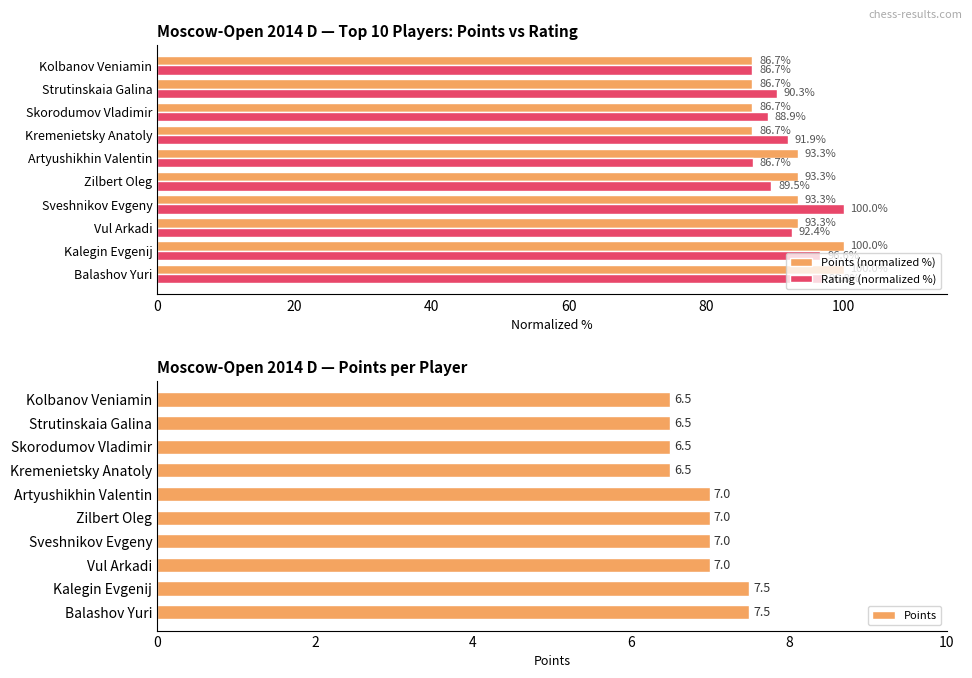

Rank the series by their maximum value, from lowest to highest.

Points, Points (normalized %), Rating (normalized %)